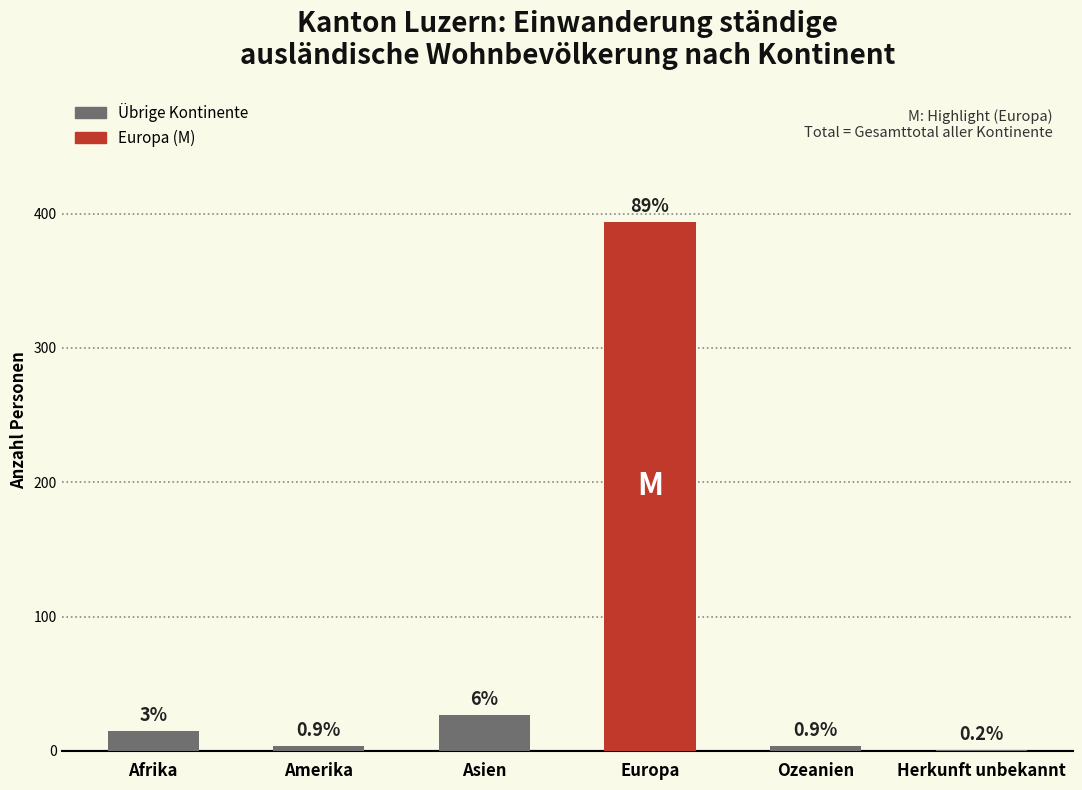

Which category has the lowest value across all series?

Herkunft unbekannt